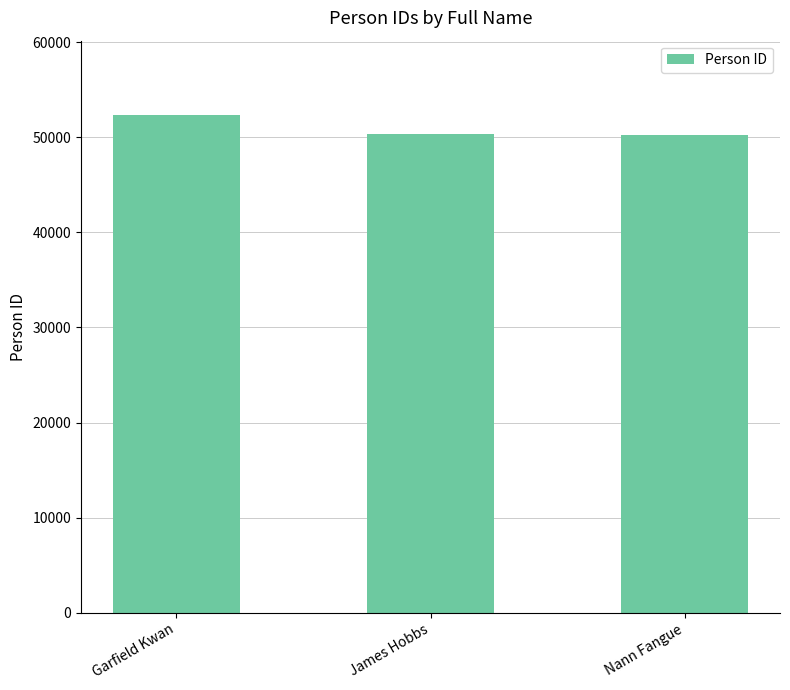

What is the difference between the maximum and minimum values?

2067